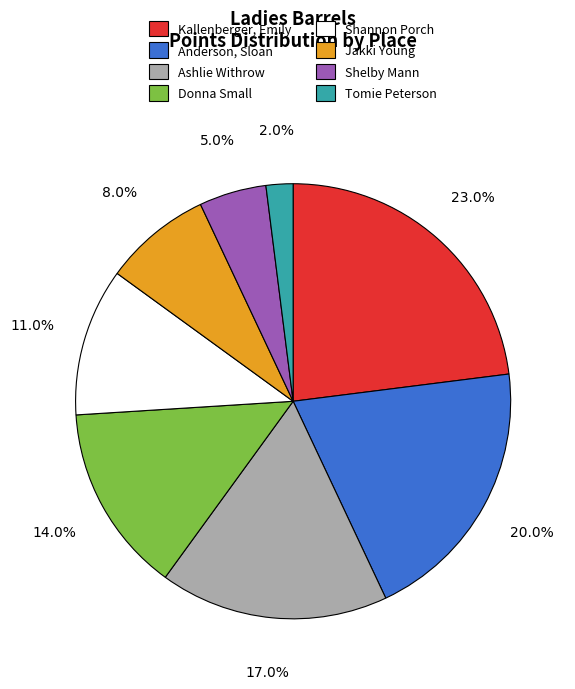

The Shannon Porch slice represents 3% of the pie. True or false?

False